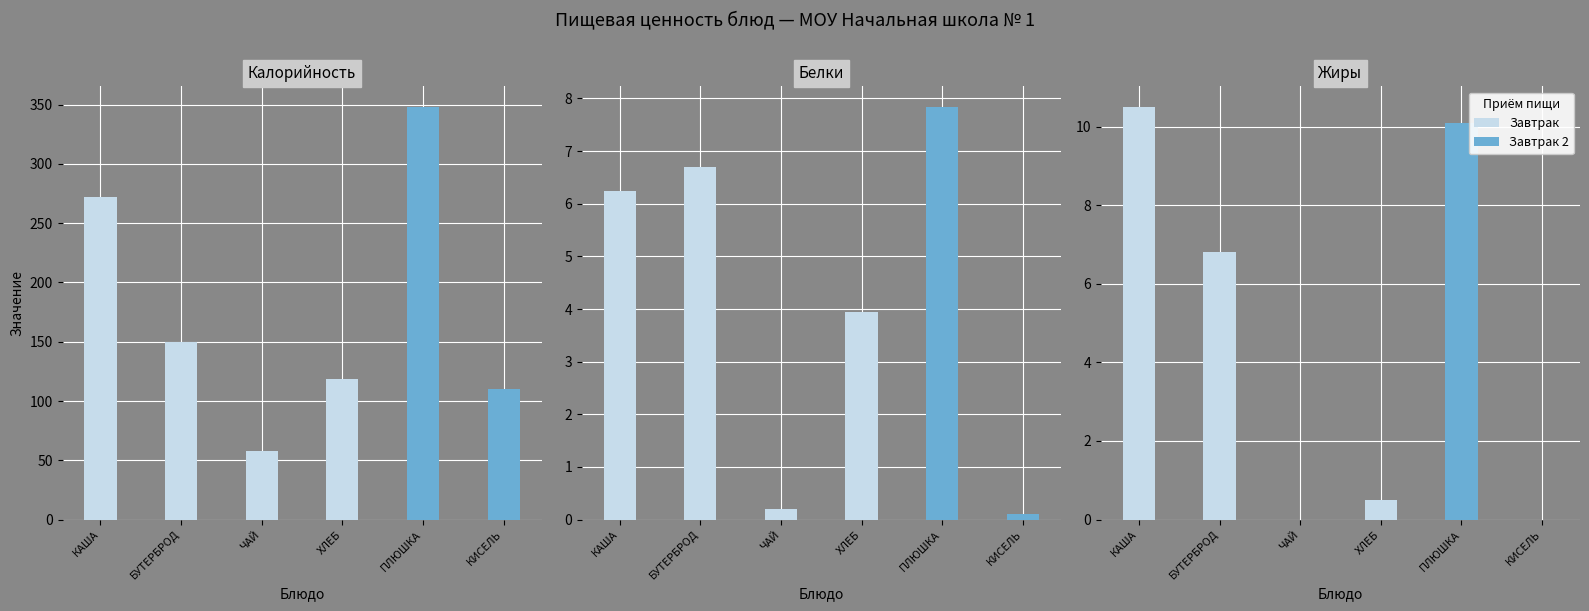

How many data points in Белки are less than 6?

3